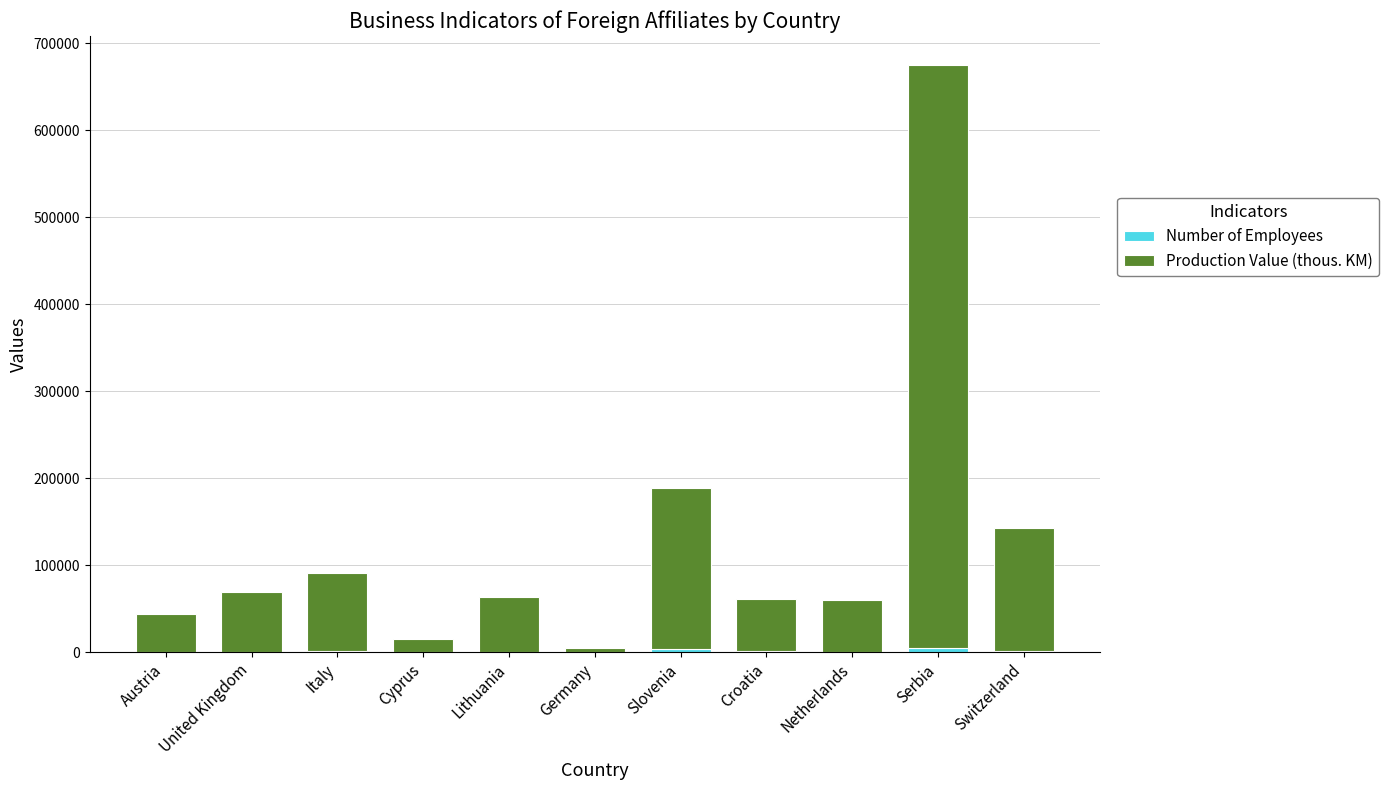

At which category is the sum across all series the highest?

Serbia